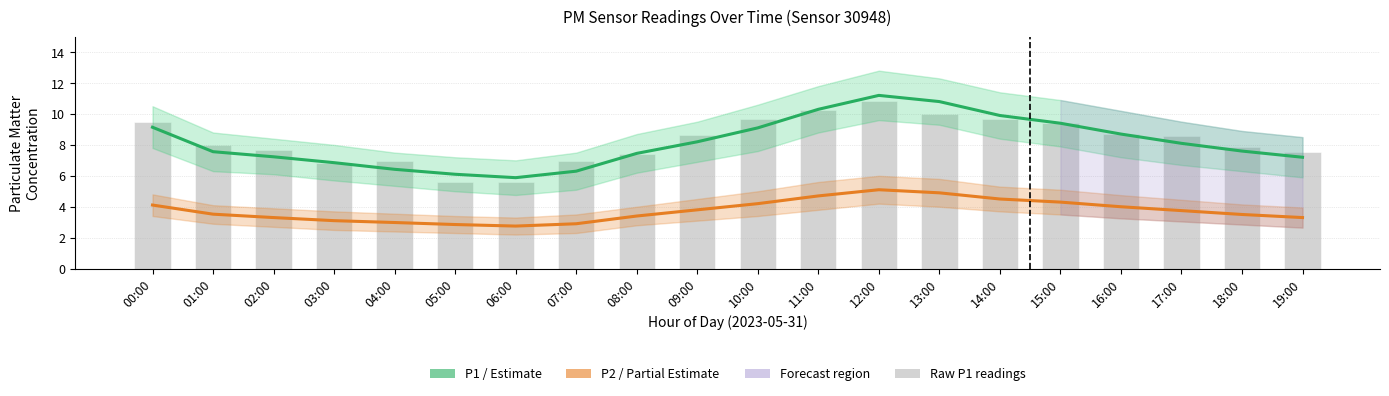

What is the total value across all series at 11:00?

25.3